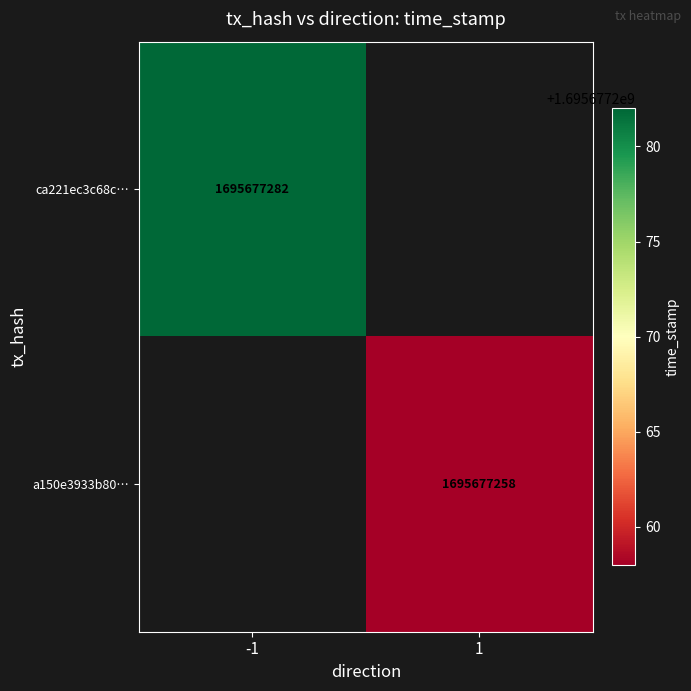

The a150e3933b804dc316e9a4d3ebae58bfe48f775 series shows 1695677258 at time_stamp. True or false?

True